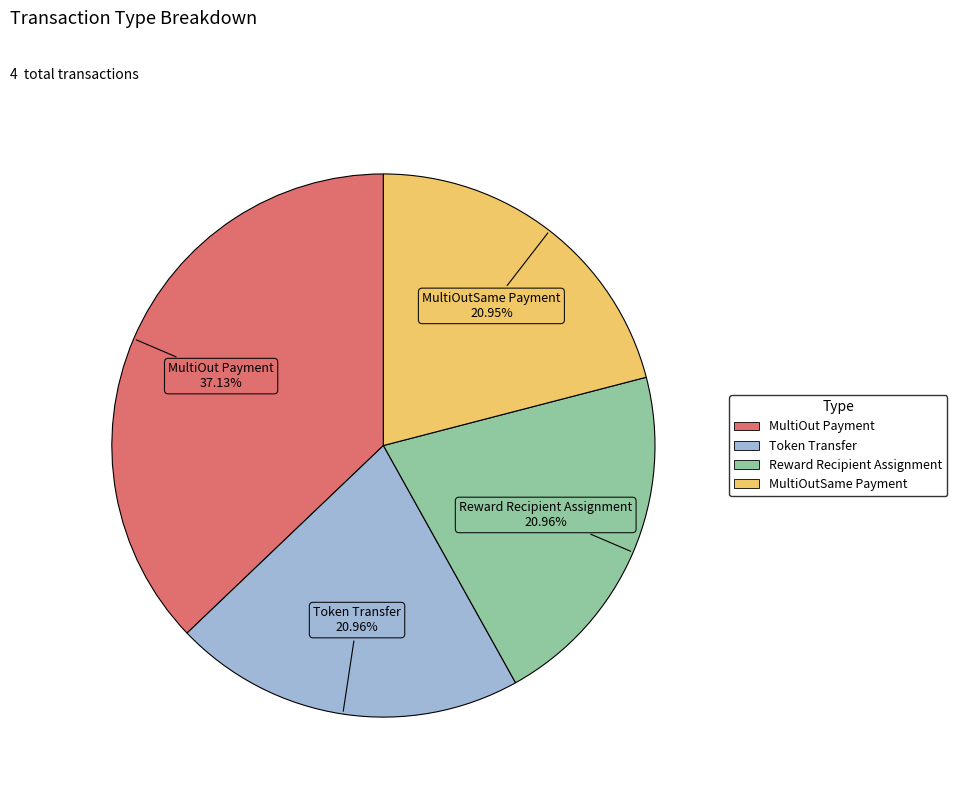

What is the ratio of the value at MultiOutSame Payment to the value at MultiOut Payment?

0.6